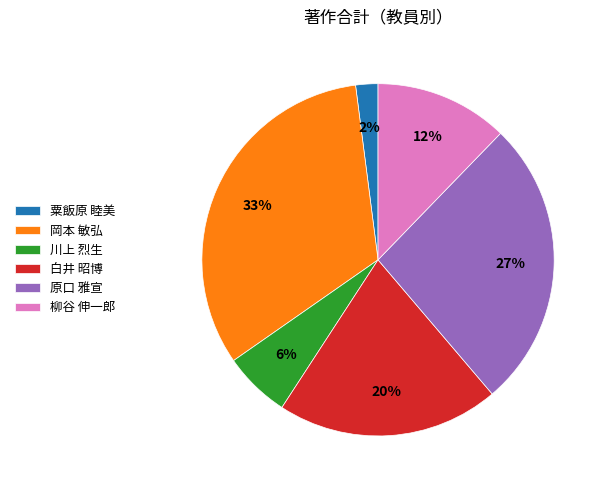

The 川上 烈生 slice represents 6% of the pie. True or false?

True